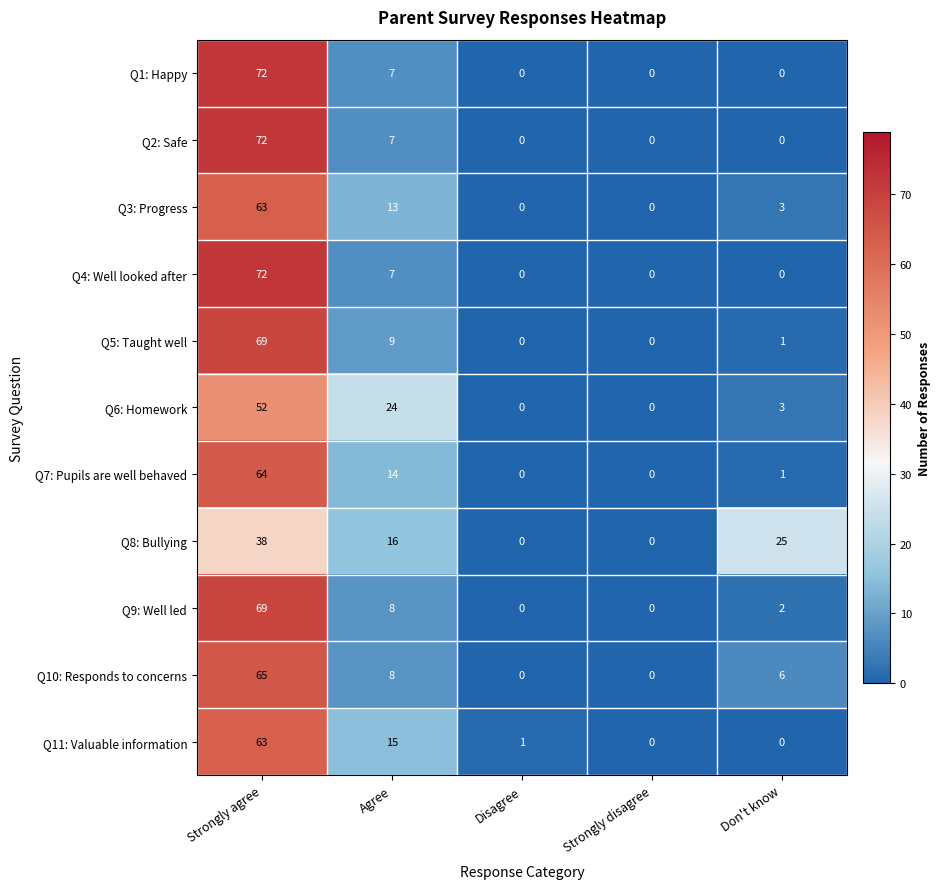

Read the Q6: Homework value at Don't know, to the nearest 5.

5